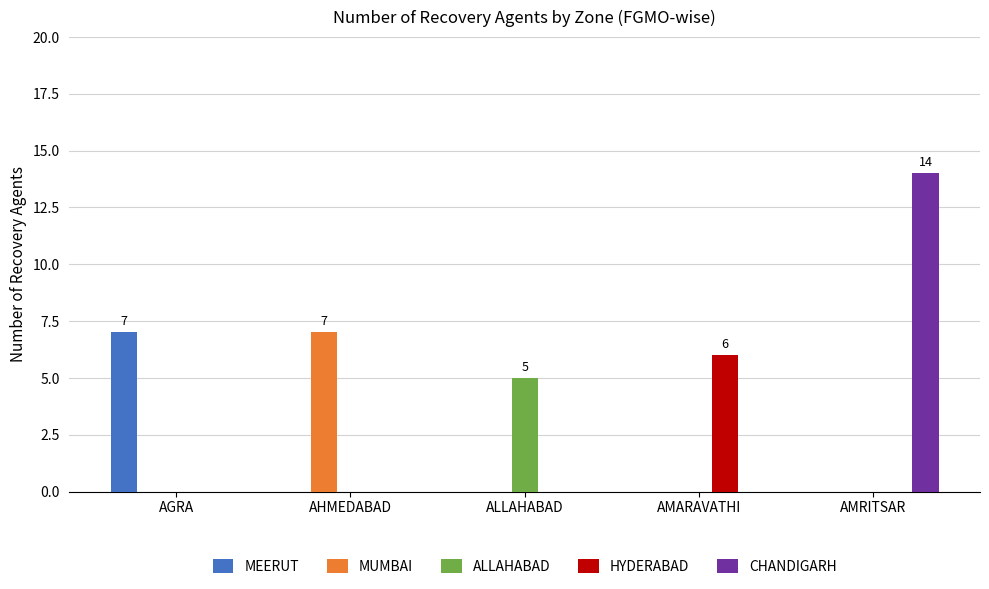

What are all the series names shown in the legend?

MEERUT, MUMBAI, ALLAHABAD, HYDERABAD, CHANDIGARH